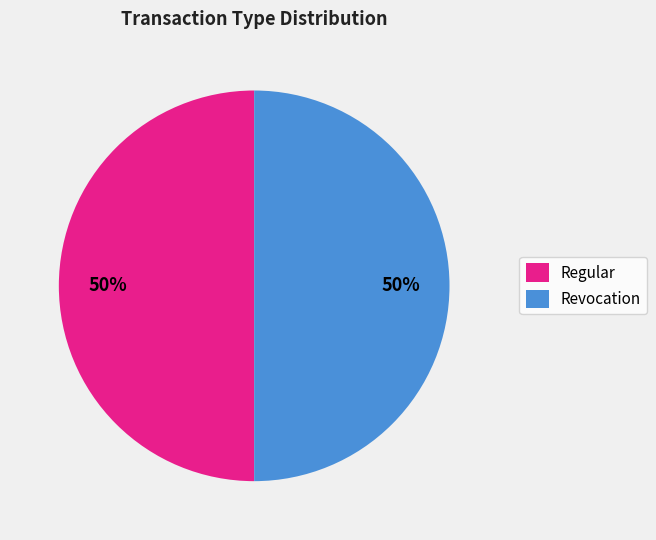

True or false: Regular accounts for 40% of the total.

False